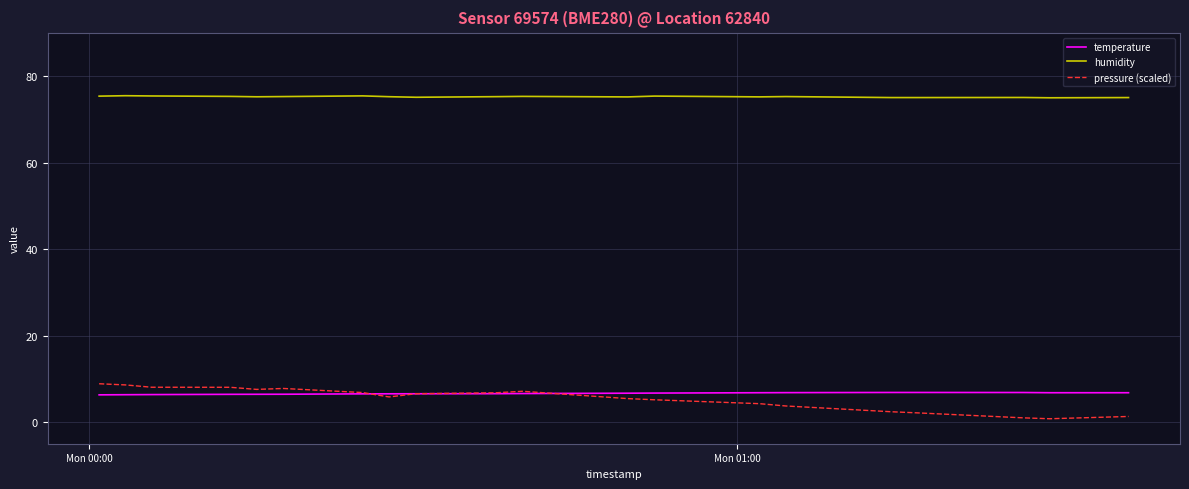

True or false: humidity has more than 1 points higher than both neighbors.

True